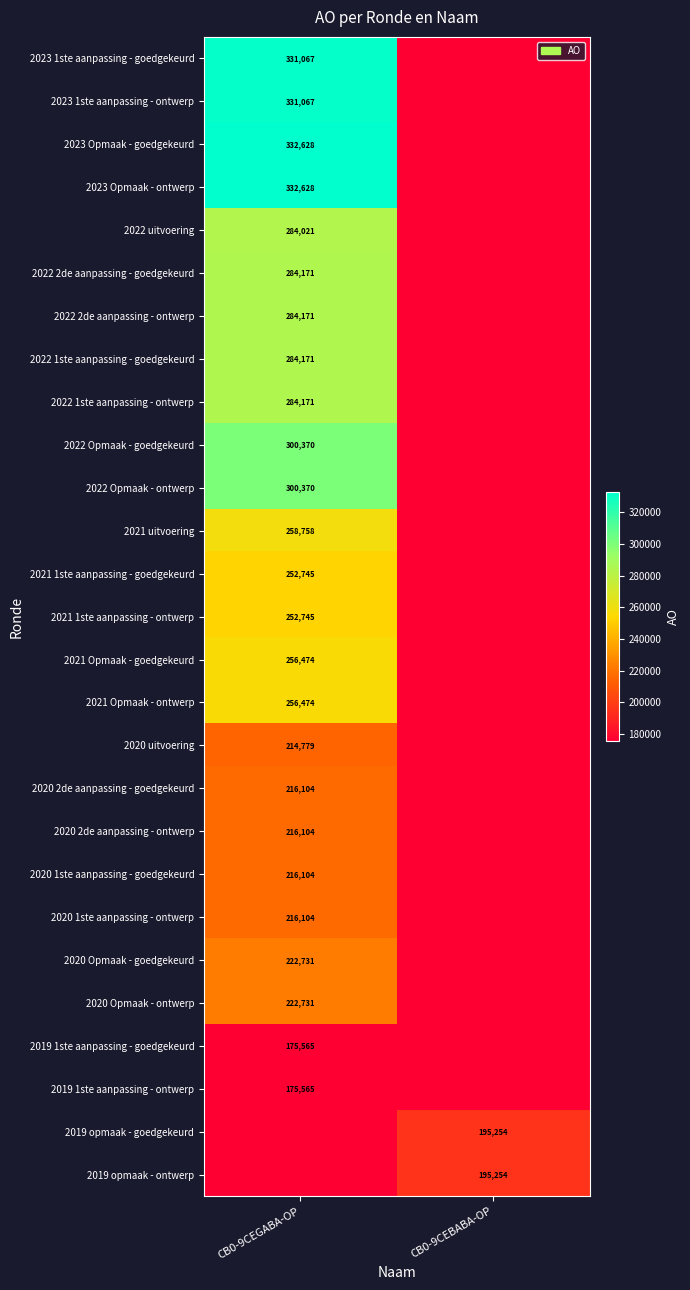

The value of 2022 2de aanpassing - ontwerp at CB0-9CEGABA-OP is 442663. True or false?

False